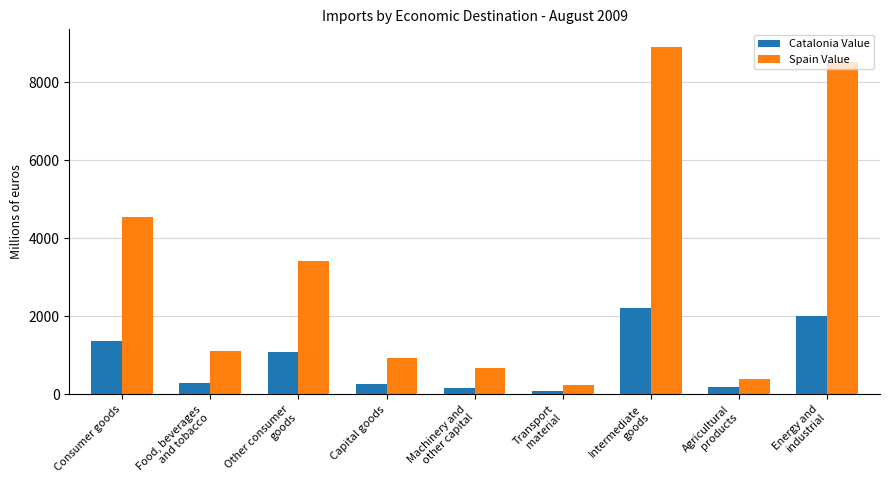

What is the label of the 1st bar from the left?

Consumer goods